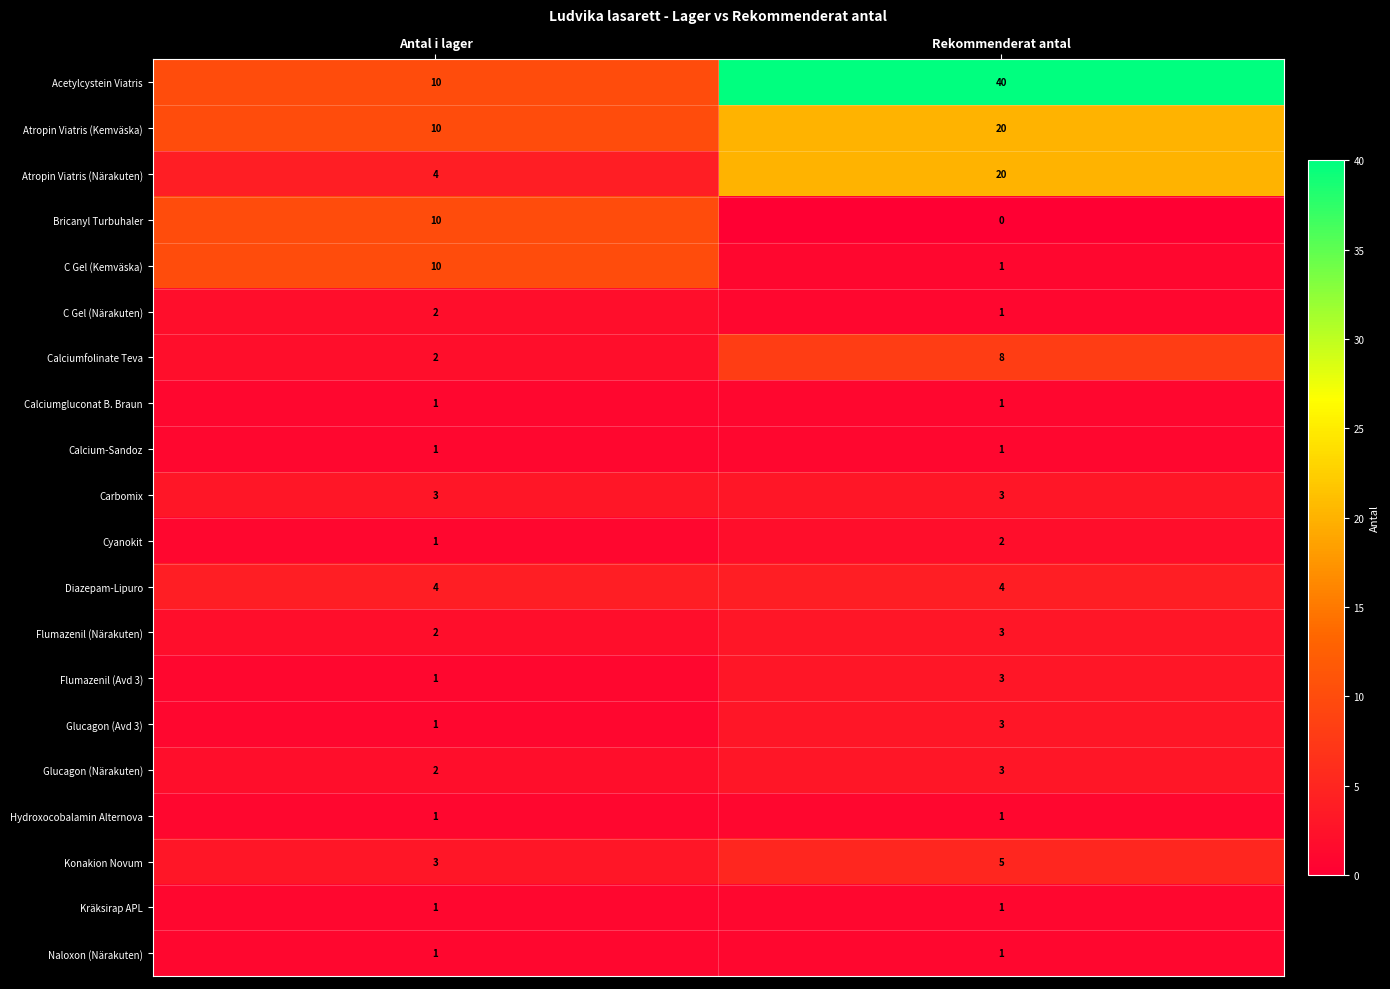

Which category has the lowest value in the Glucagon (Avd 3) series?

Antal i lager